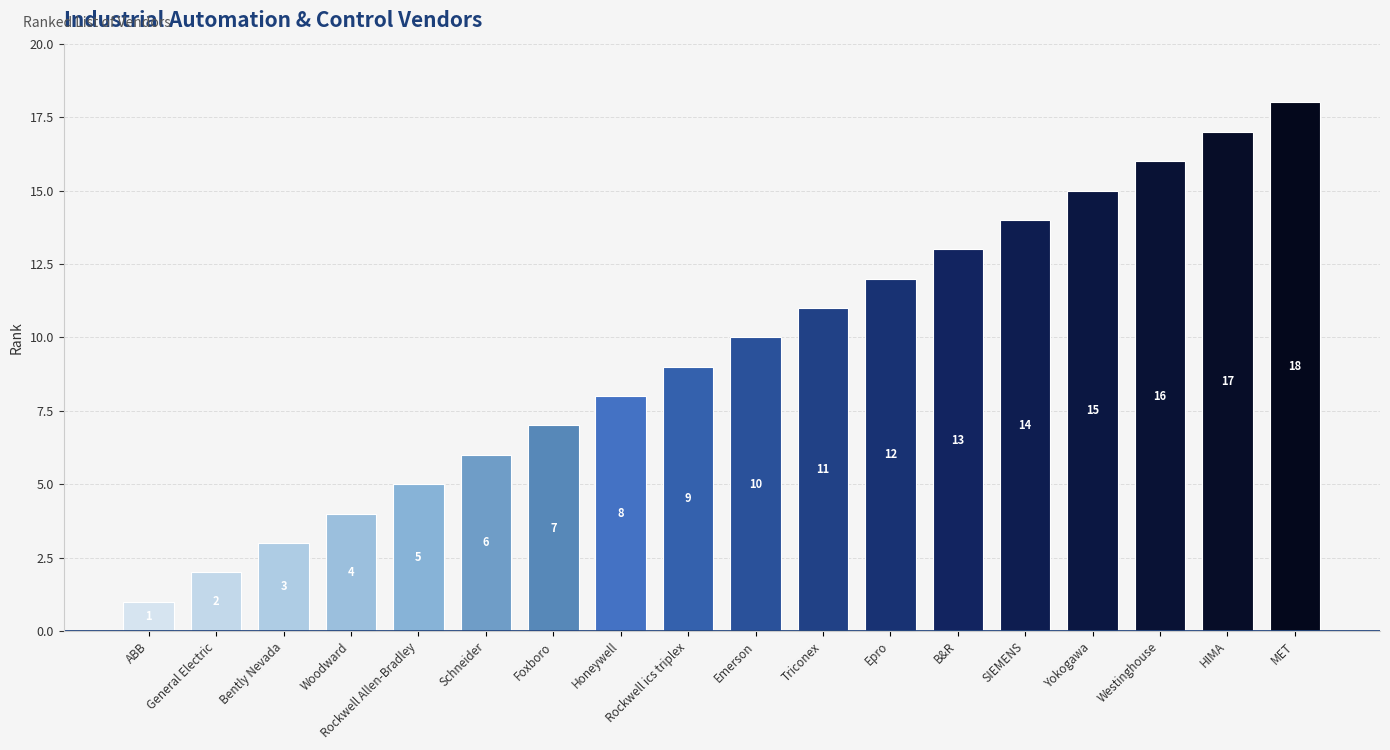

At which category does the chart reach its minimum across all series?

ABB